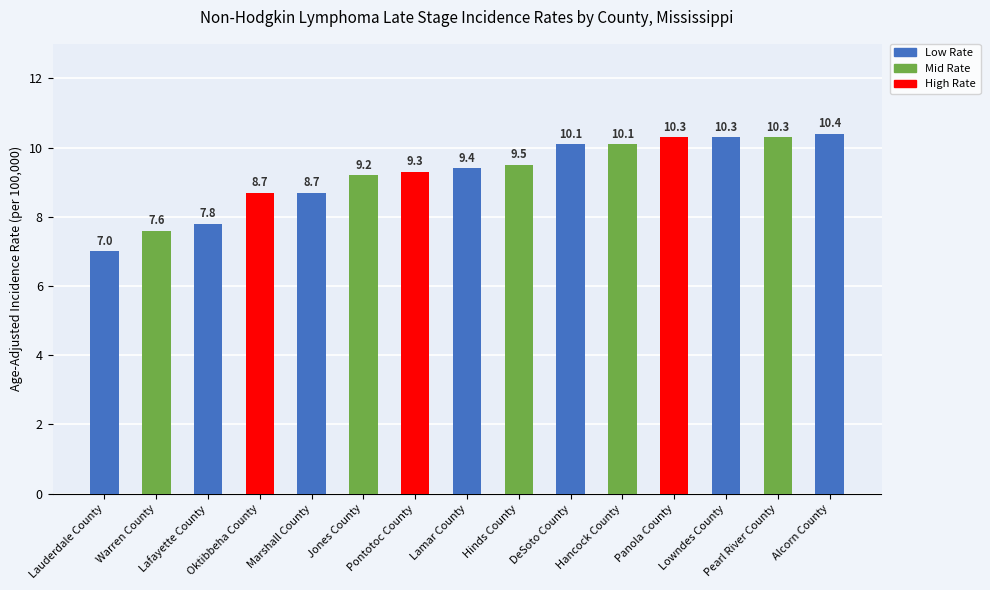

What is the greatest value displayed?

10.4